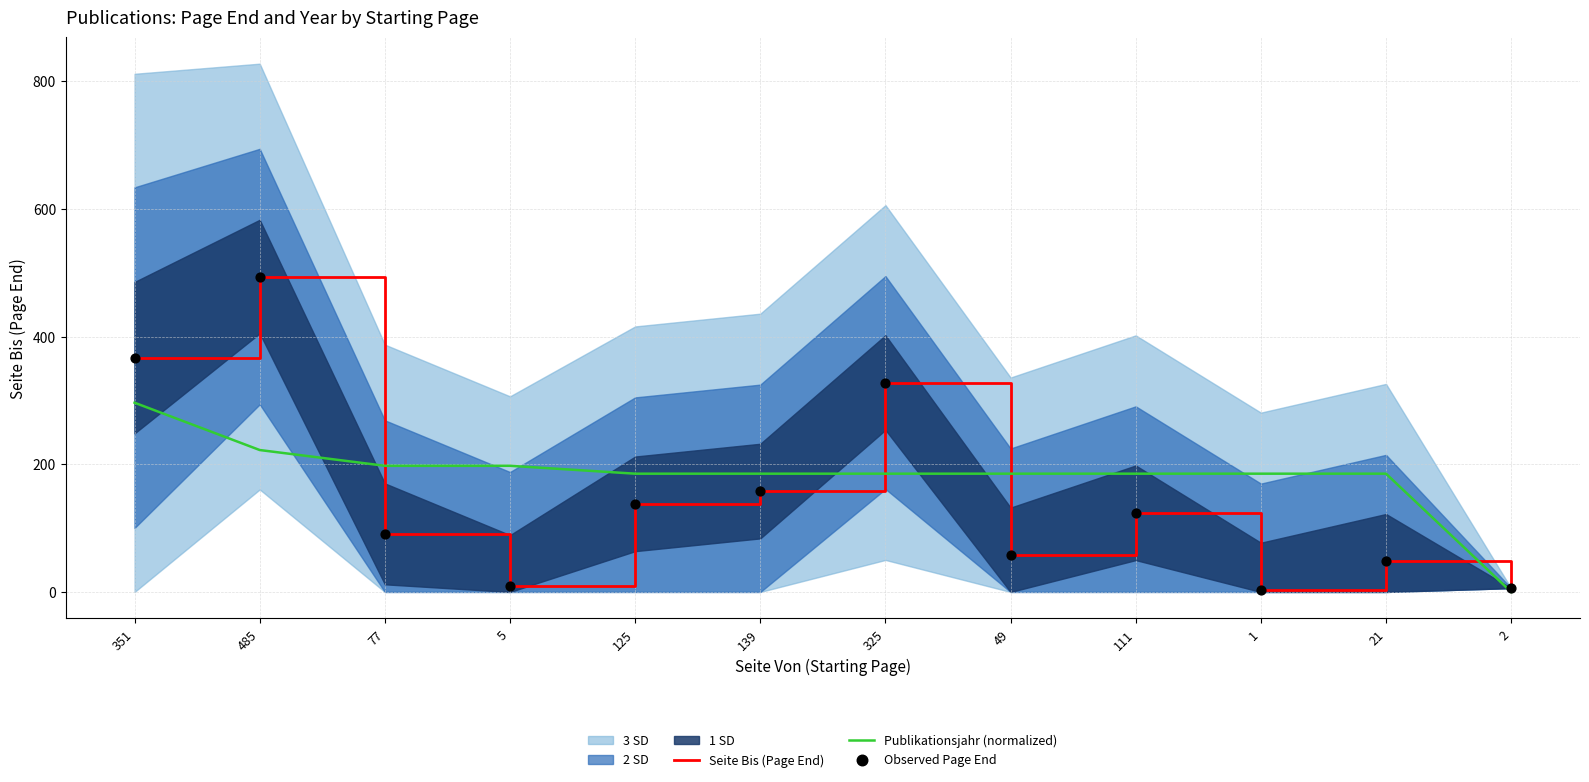

Is it true that Seite Bis (Page End) equals 561.0 at 325?

False